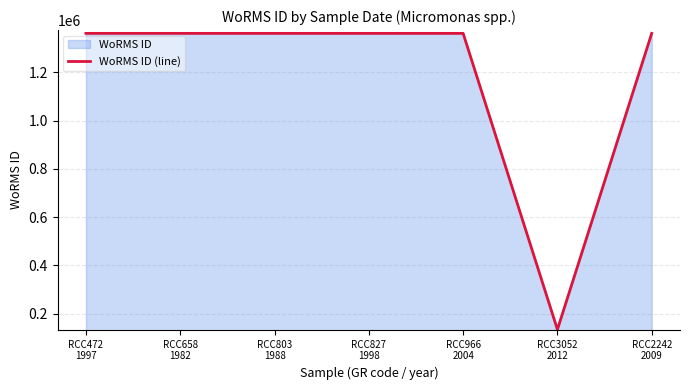

Count the number of values greater than 1361174.

1